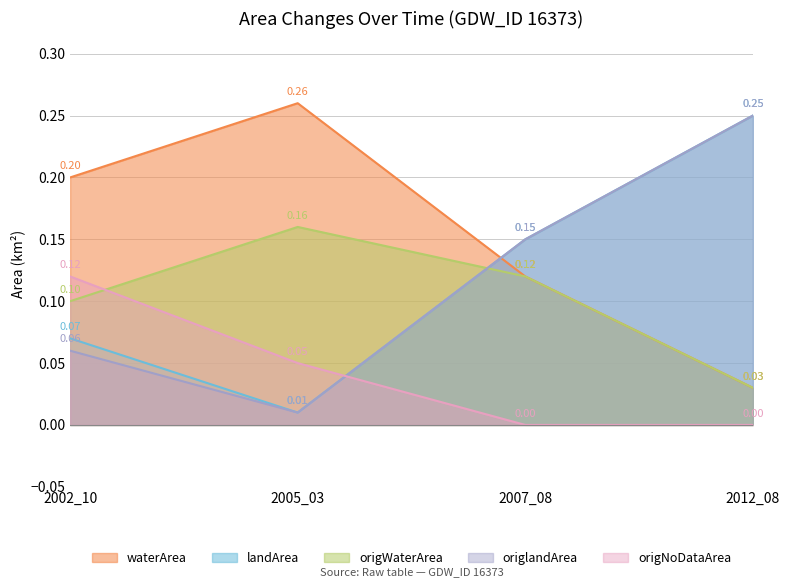

What is the value of the origlandArea point at the 3rd from the left?

0.1